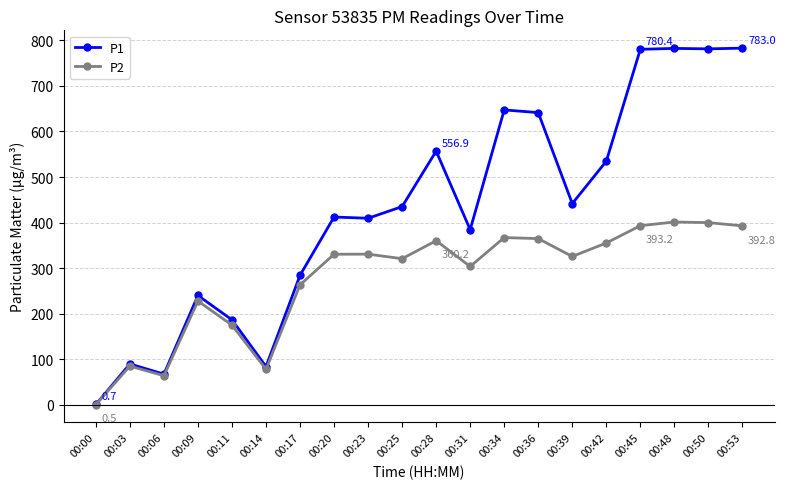

What is the average value of the P2 series?

277.0